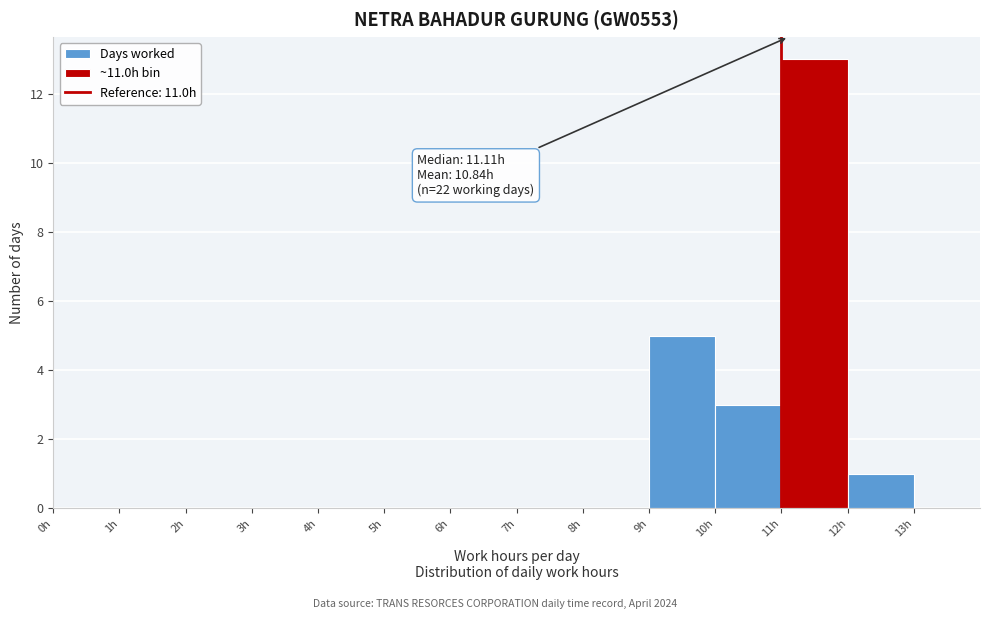

Over which range of the x-axis is the bar tallest?

11 to 12